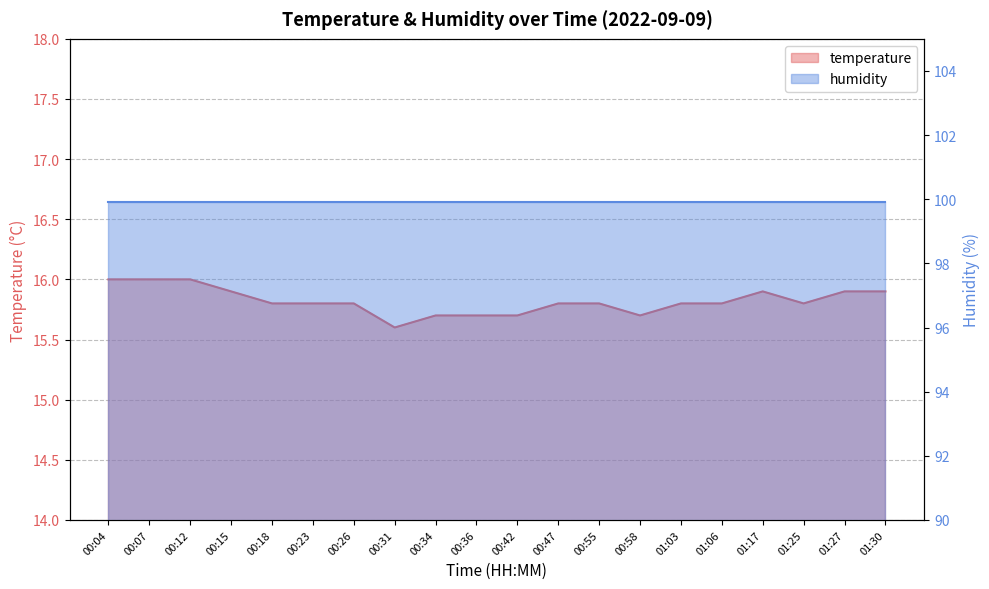

What is the maximum value shown in the chart?

16.0